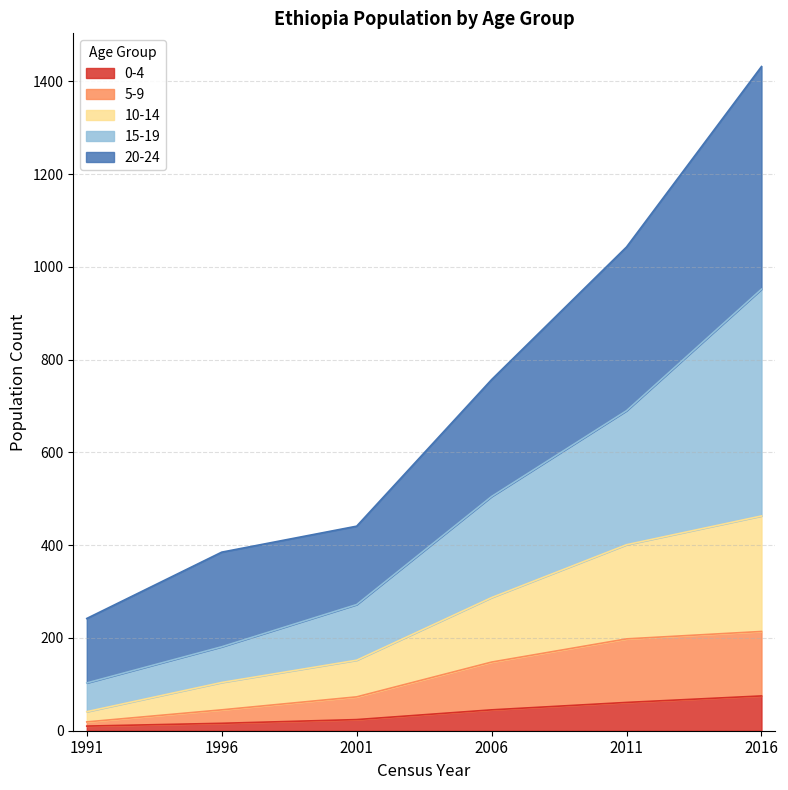

At which category is the sum across all series the highest?

2016